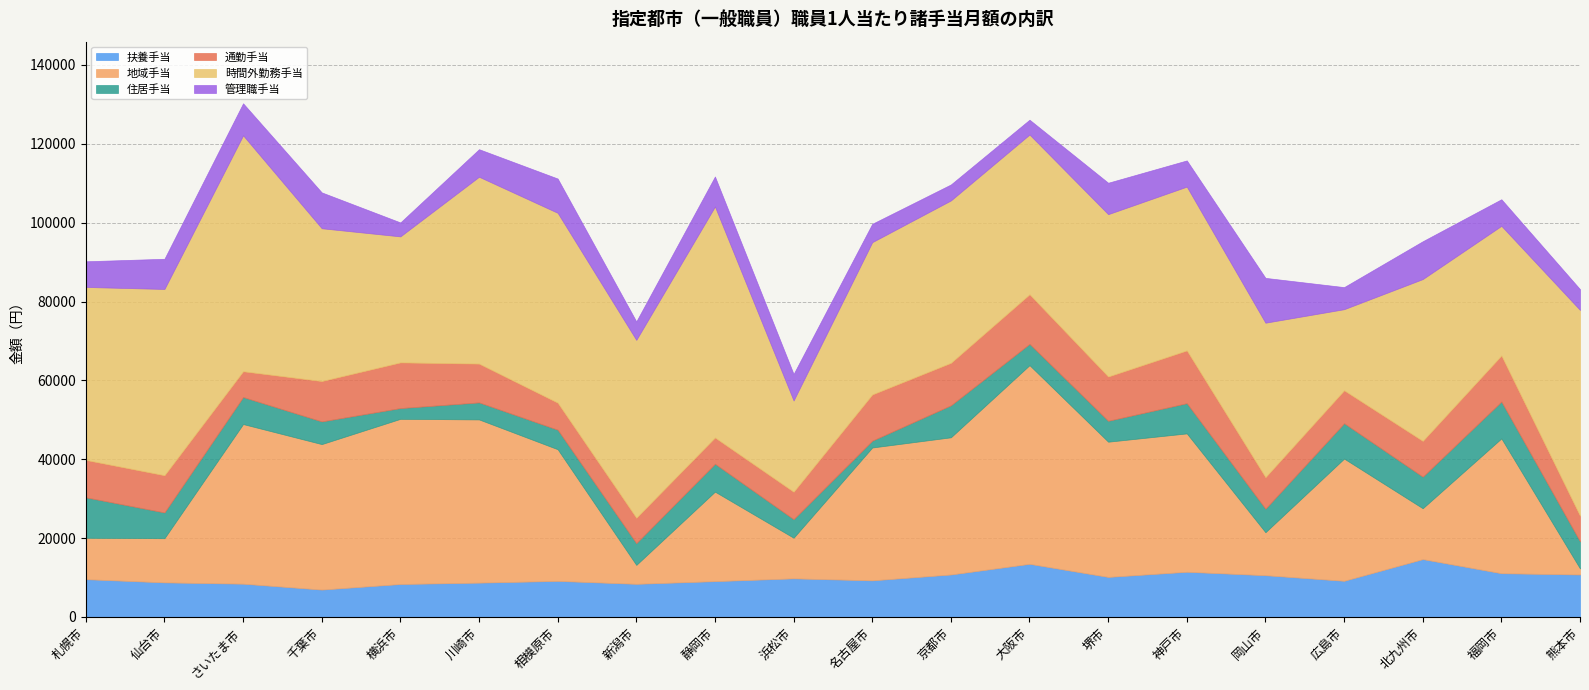

At how many categories does at least one series exceed 11012?

20